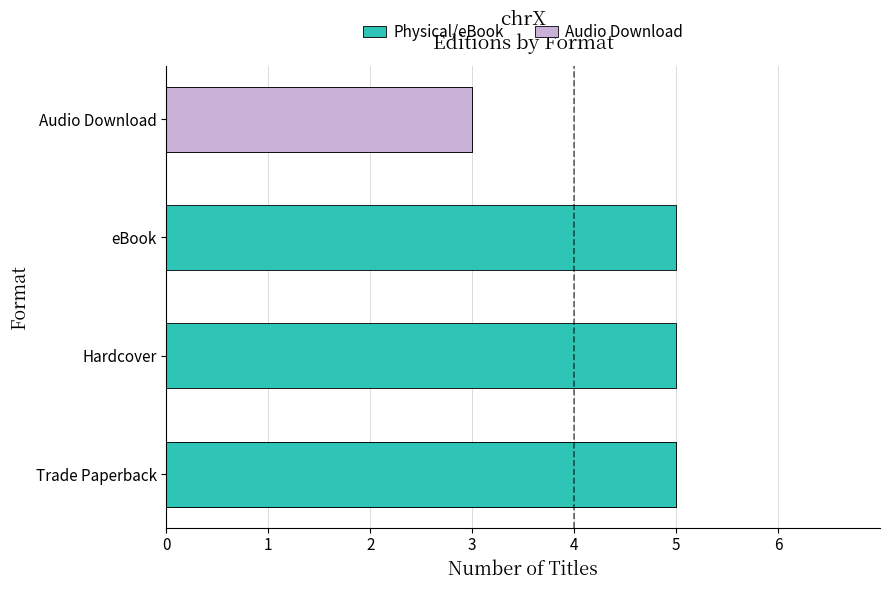

The value at eBook is 5. True or false?

True